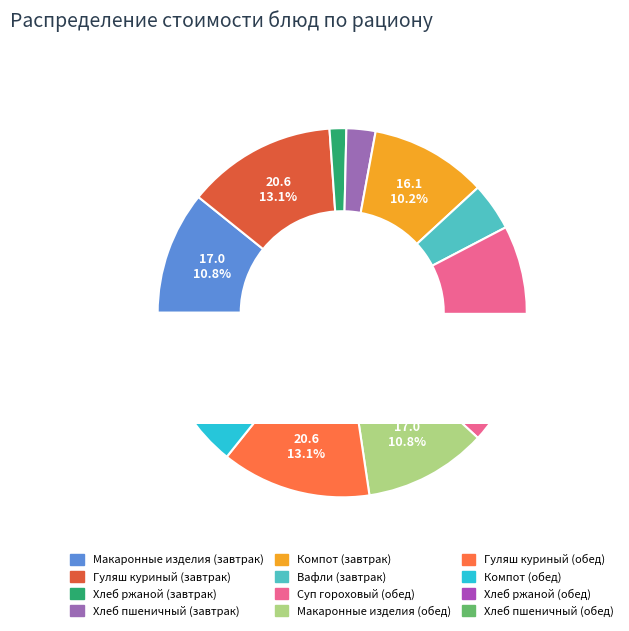

Is it true that Хлеб ржаной (обед) is 1% of the pie?

True